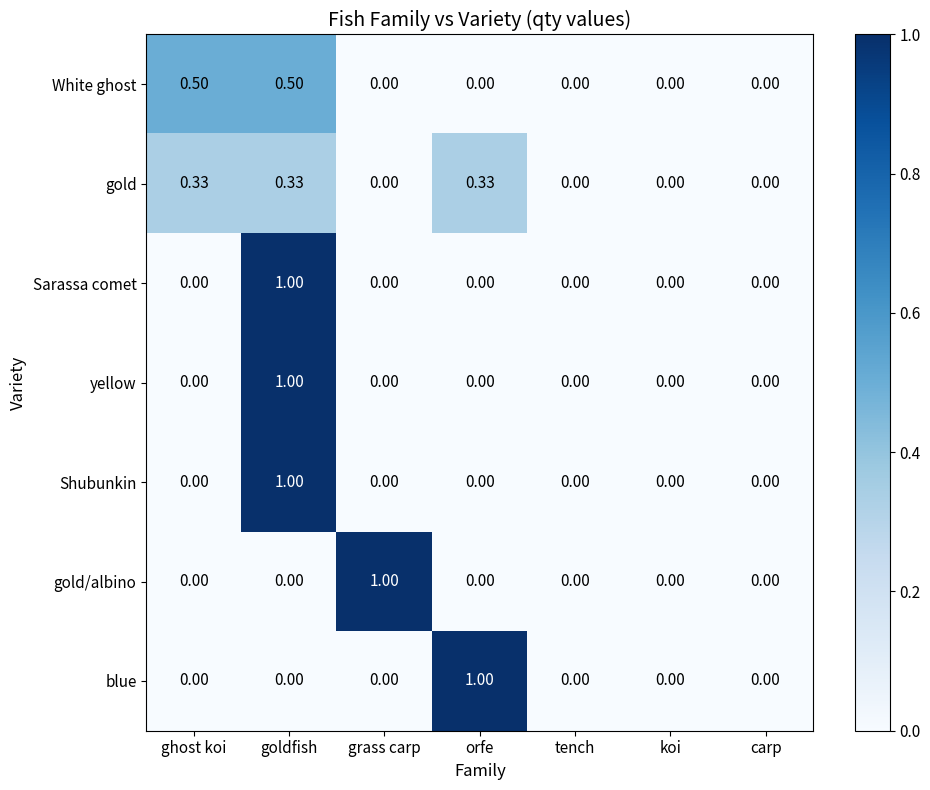

Between orfe and tench, which series saw the biggest shift?

blue